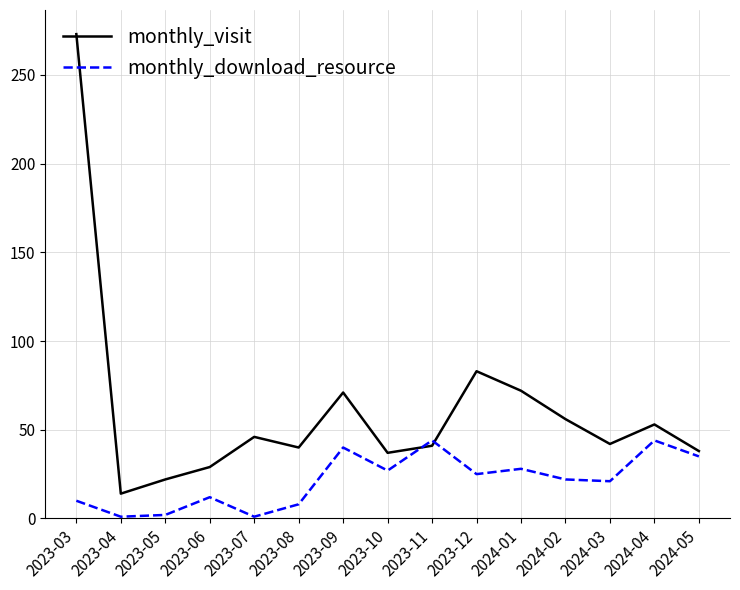

True or false: monthly_download_resource has more than 0 interior local peaks.

True